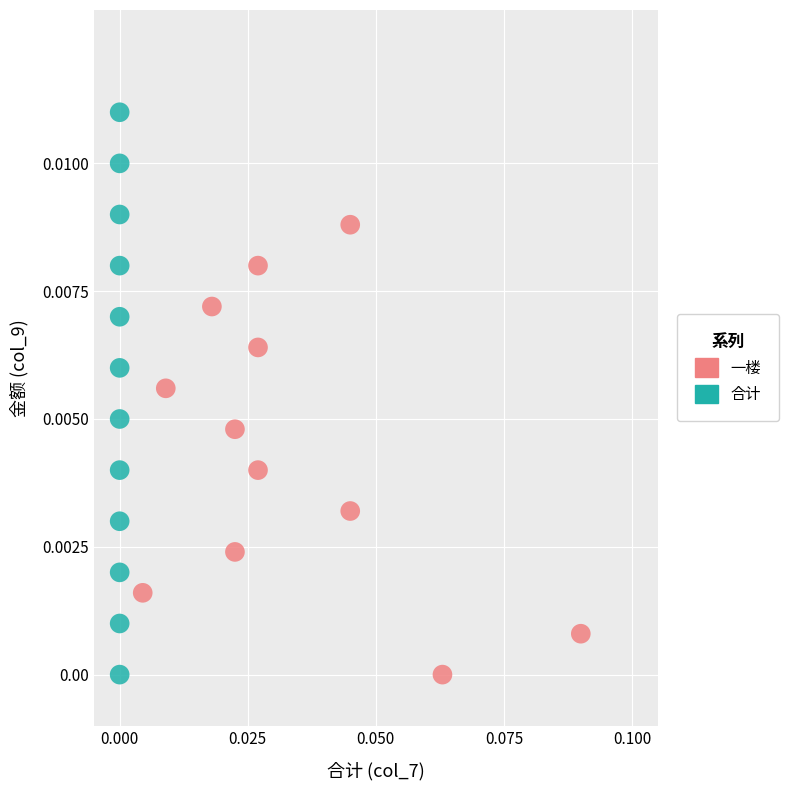

Which series has the largest Y range (max minus min)?

合计